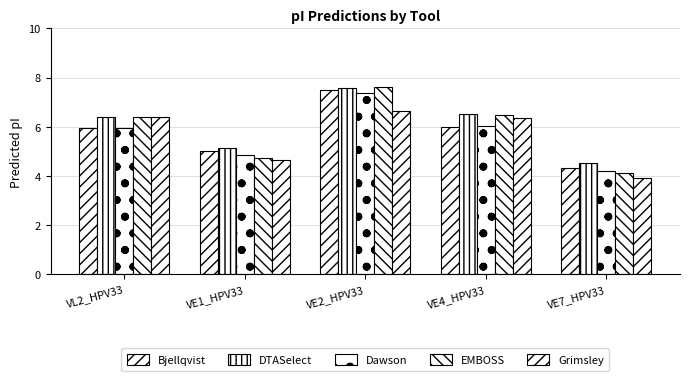

How many groups of bars are there?

5